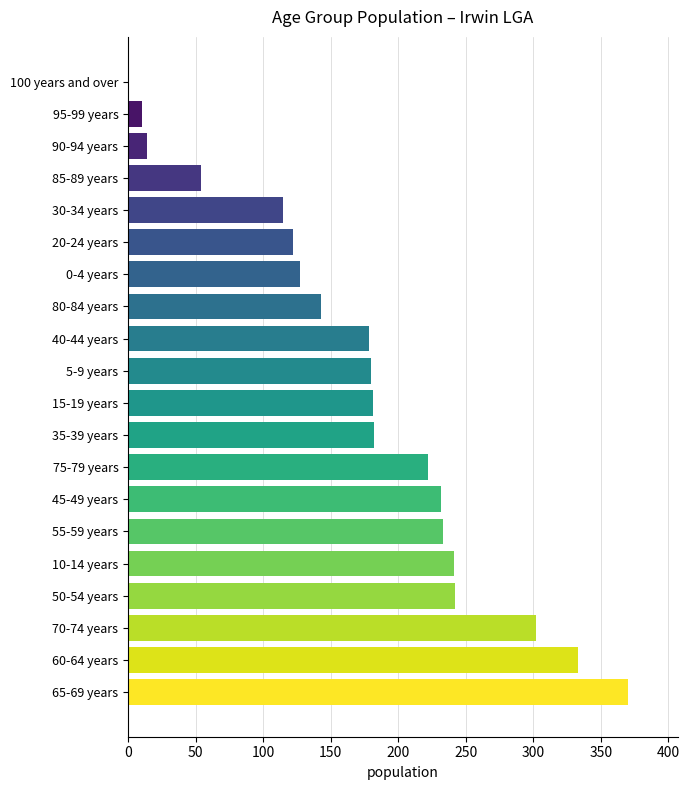

What is the sum of all values?

3481